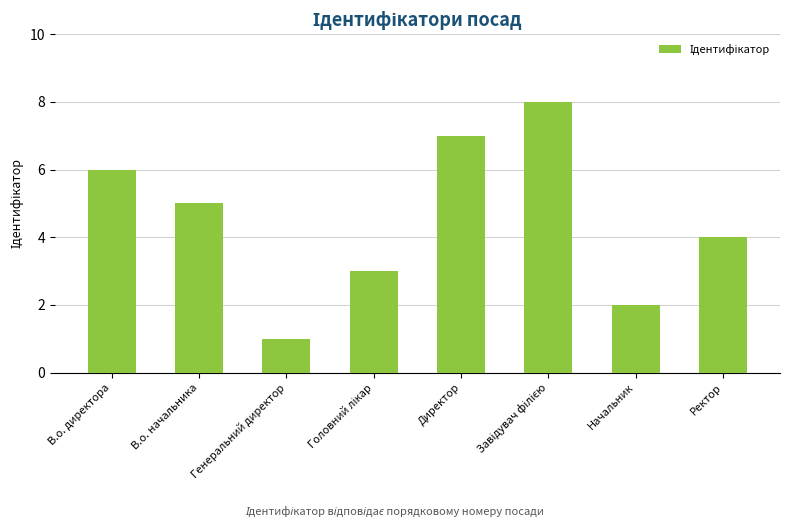

The value at Ректор is 3. True or false?

False